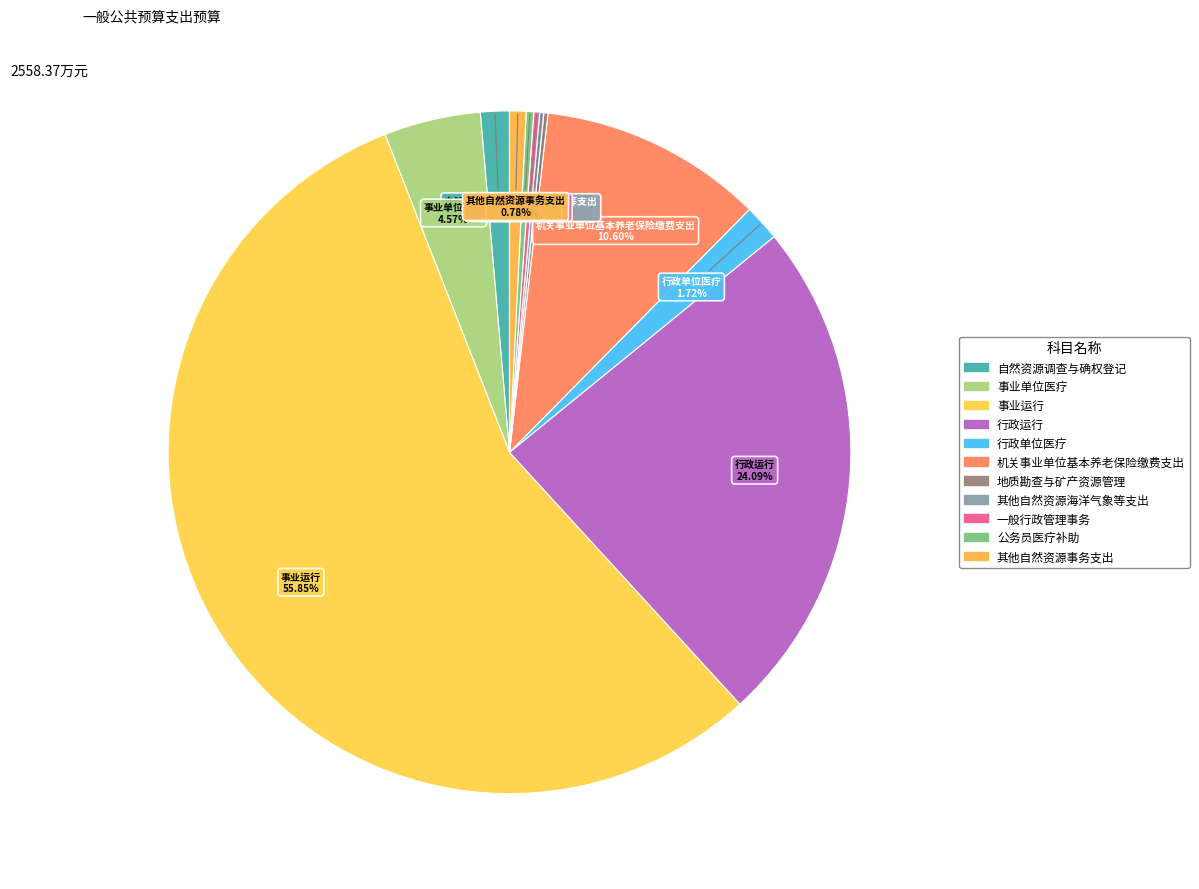

How many segments does this pie chart have?

11